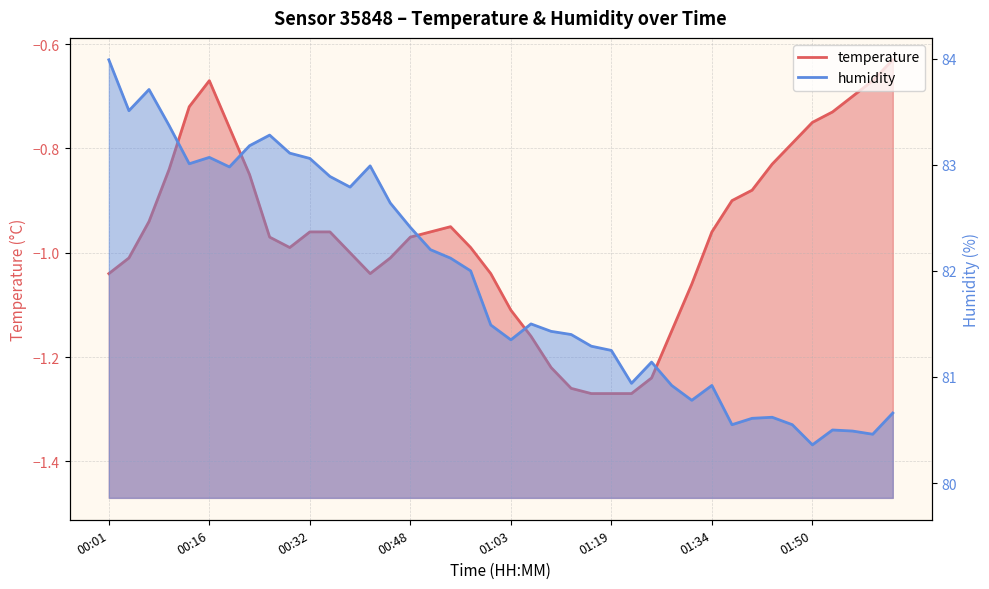

What are all the series names shown in the legend?

temperature, humidity